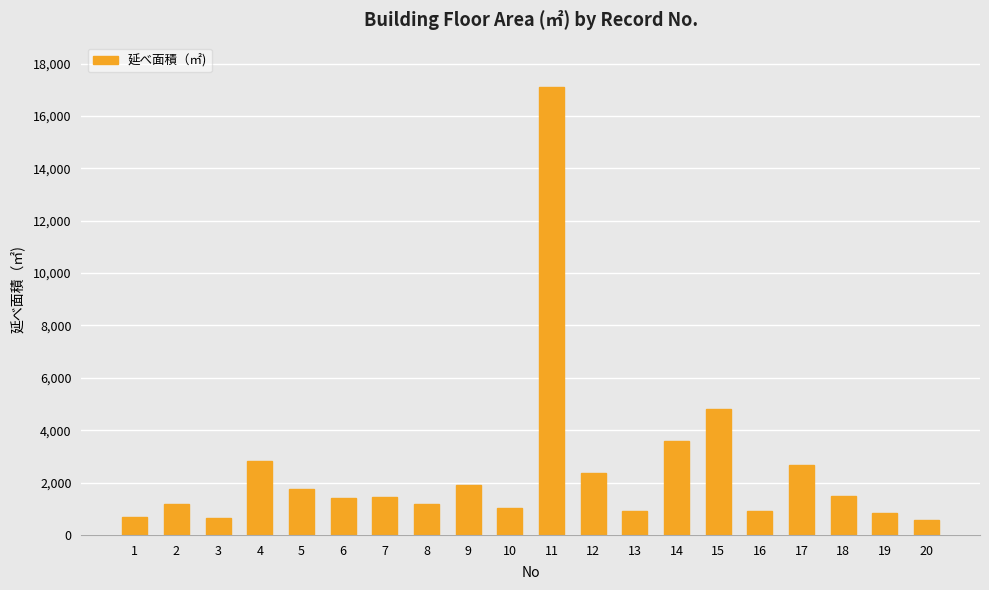

Read the value at 20.

586.0